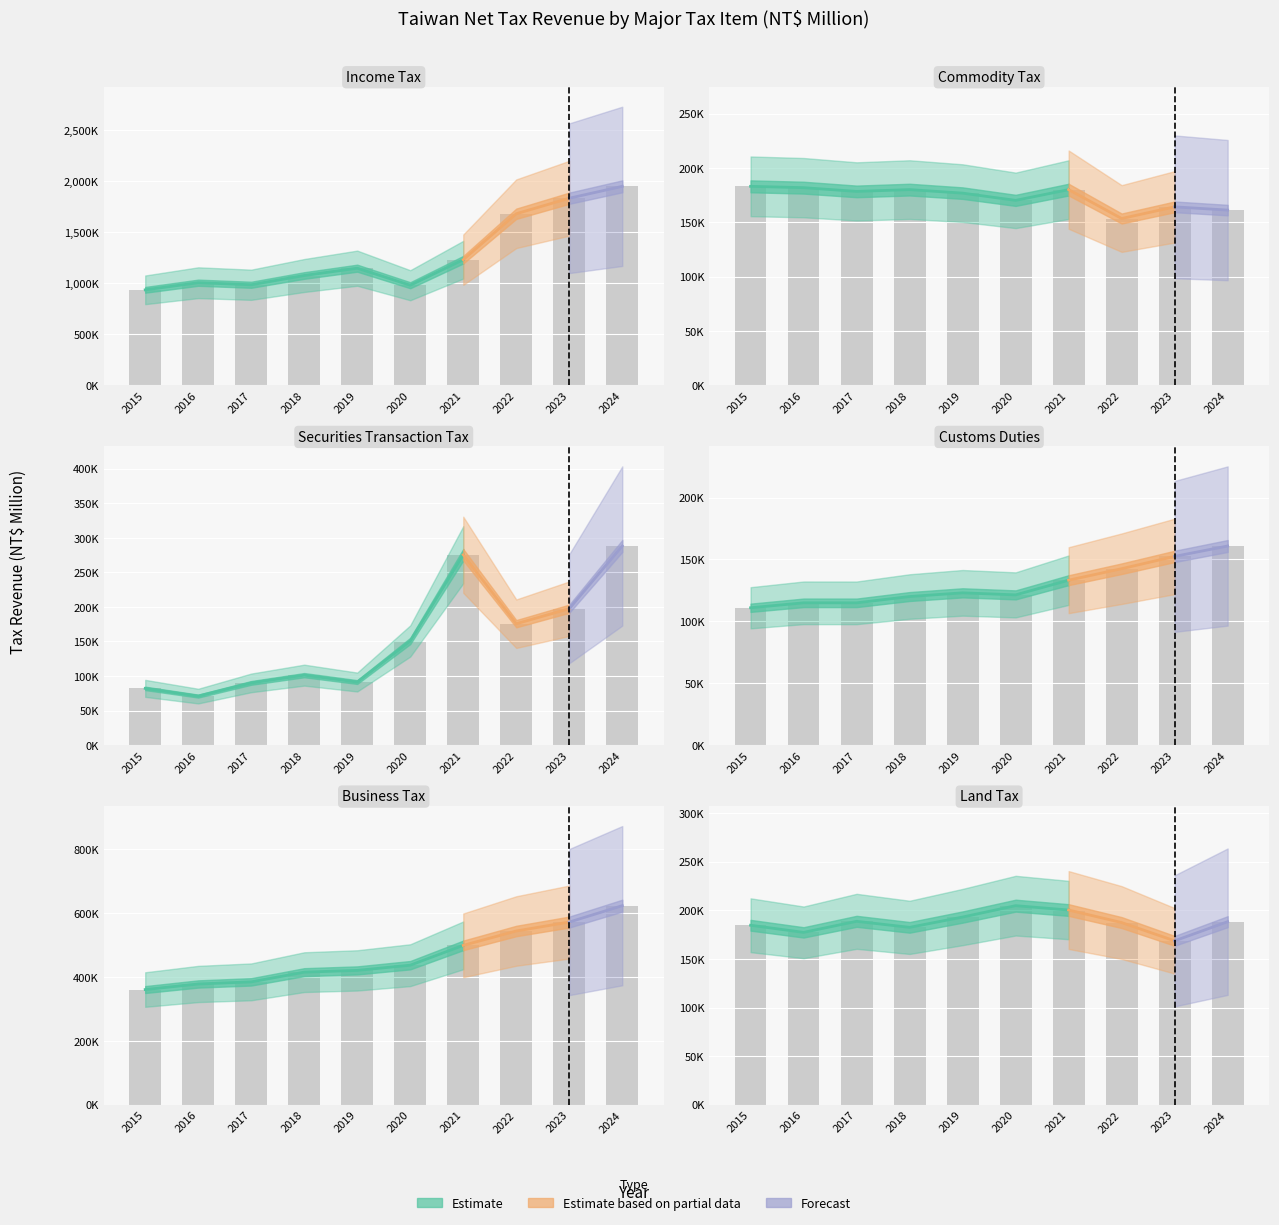

Reading left to right, list all the values displayed in this chart.

Income Tax: 2015=936731	2016=1006360	2017=986412	2018=1077079	2019=1148814	2020=981707	2021=1232034	2022=1682399	2023=1834559	2024=1951082
Commodity Tax: 2015=183131	2016=181907	2017=178467	2018=180111	2019=176878	2020=170224	2021=180093	2022=153523	2023=164255	2024=161268
Securities Transaction Tax: 2015=82033	2016=70855	2017=89967	2018=101171	2019=91205	2020=150632	2021=275393	2022=175604	2023=197336	2024=288063
Customs Duties: 2015=110978	2016=114971	2017=114957	2018=120057	2019=123042	2020=121390	2021=133270	2022=142547	2023=152507	2024=160904
Business Tax: 2015=360899	2016=378354	2017=384978	2018=415409	2019=420908	2020=437212	2021=499358	2022=544366	2023=572342	2024=623736
Land Tax: 2015=184598	2016=177274	2017=188638	2018=182437	2019=193034	2020=204742	2021=200257	2022=187367	2023=168572	2024=188271